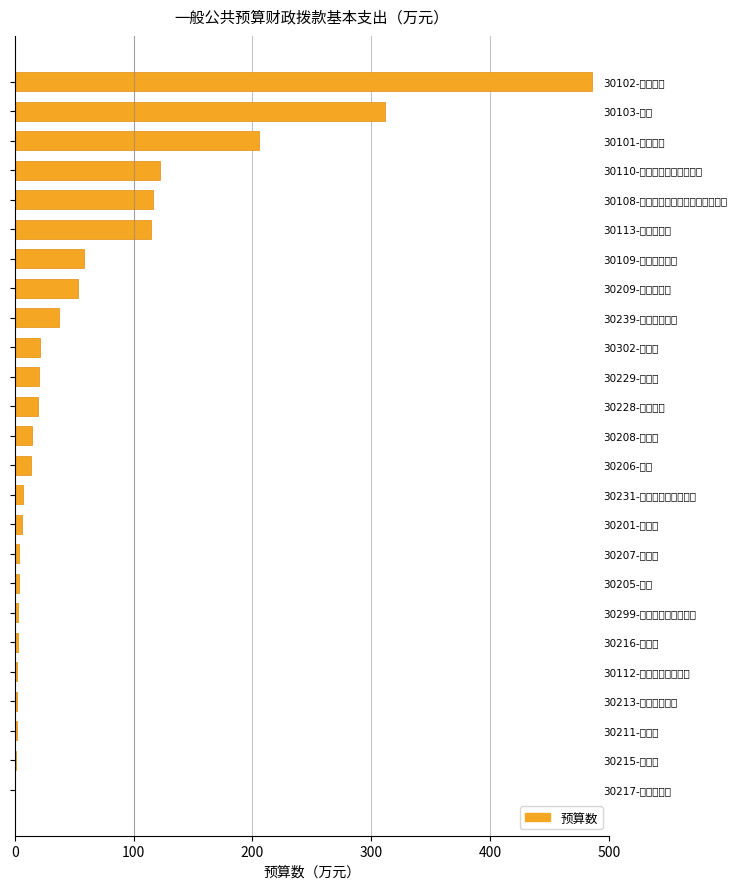

How many categories are shown in the chart?

25